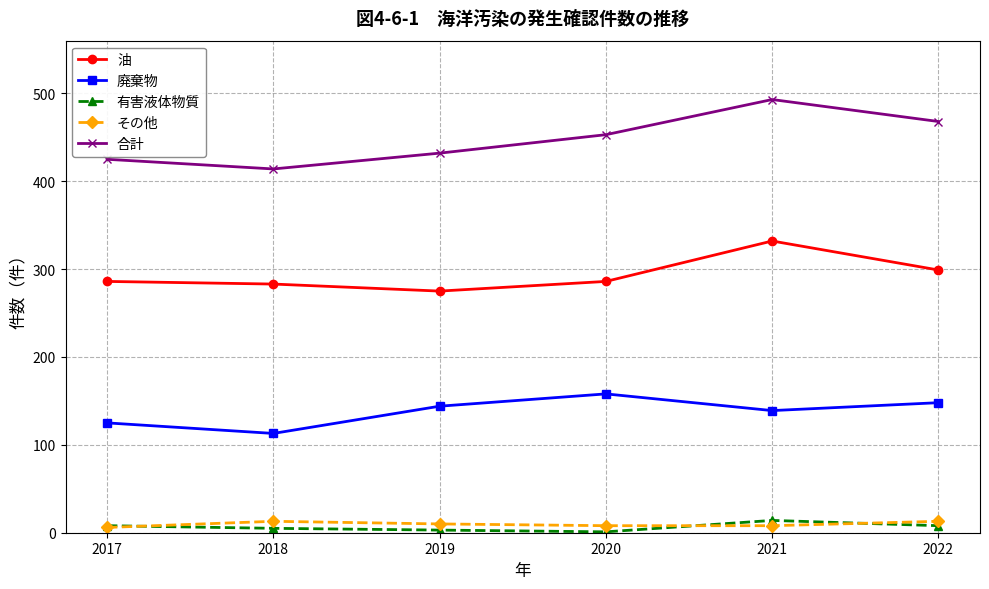

What is the value of the その他 point at the 5th from the left?

8